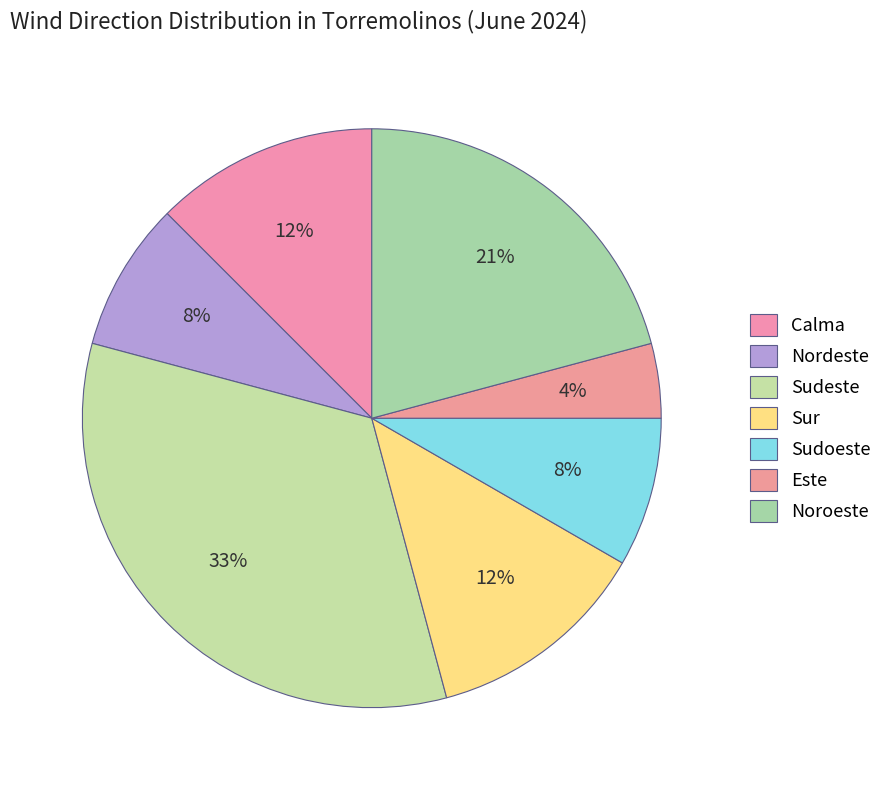

Between Este and Calma, which is larger?

Calma